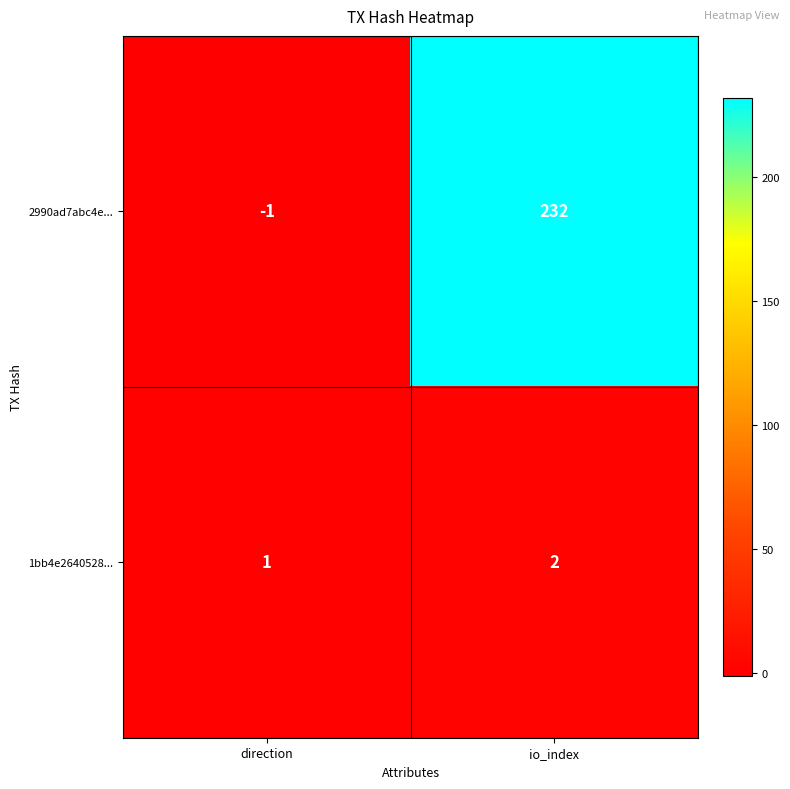

Which category has the lowest value in the 2990ad7abc4e... series?

direction